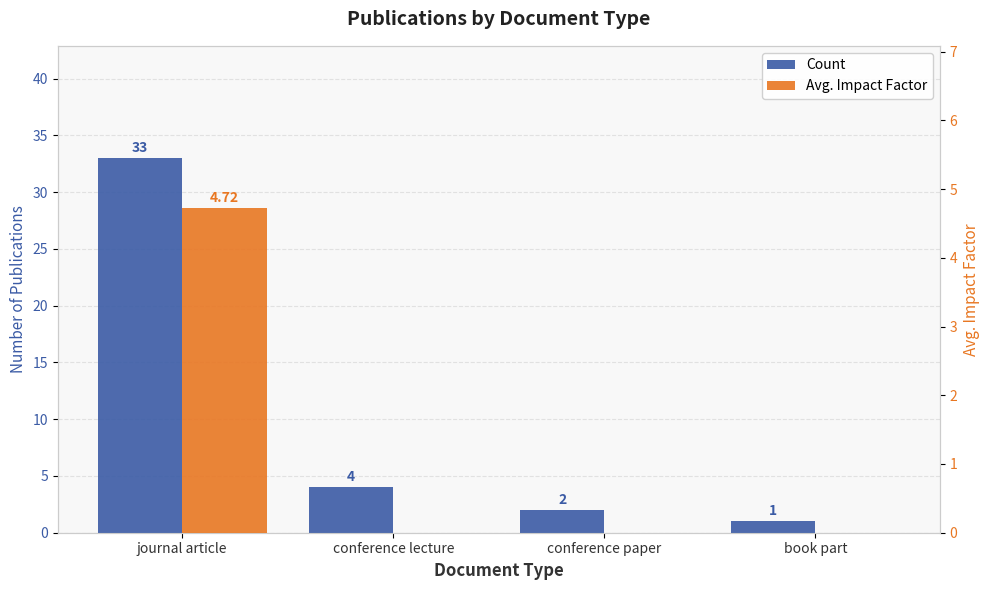

Does the chart contain any negative values?

No